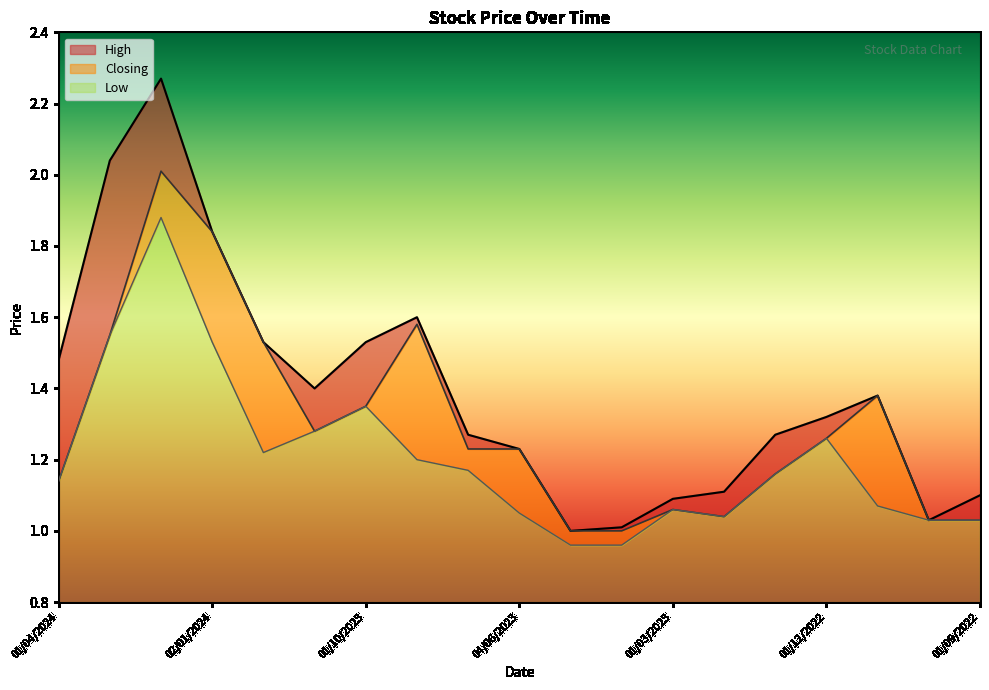

How many data points in Low are less than 1?

2